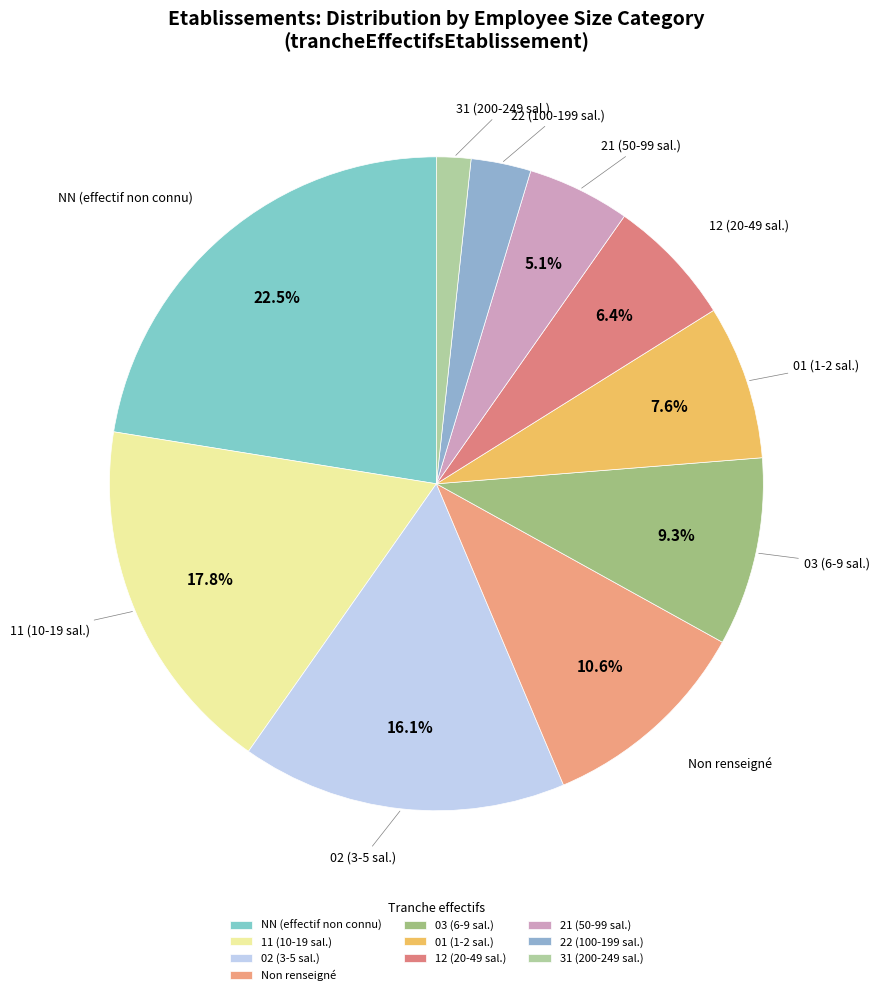

Does 02 (3-5 sal.) represent more than half of the total?

No